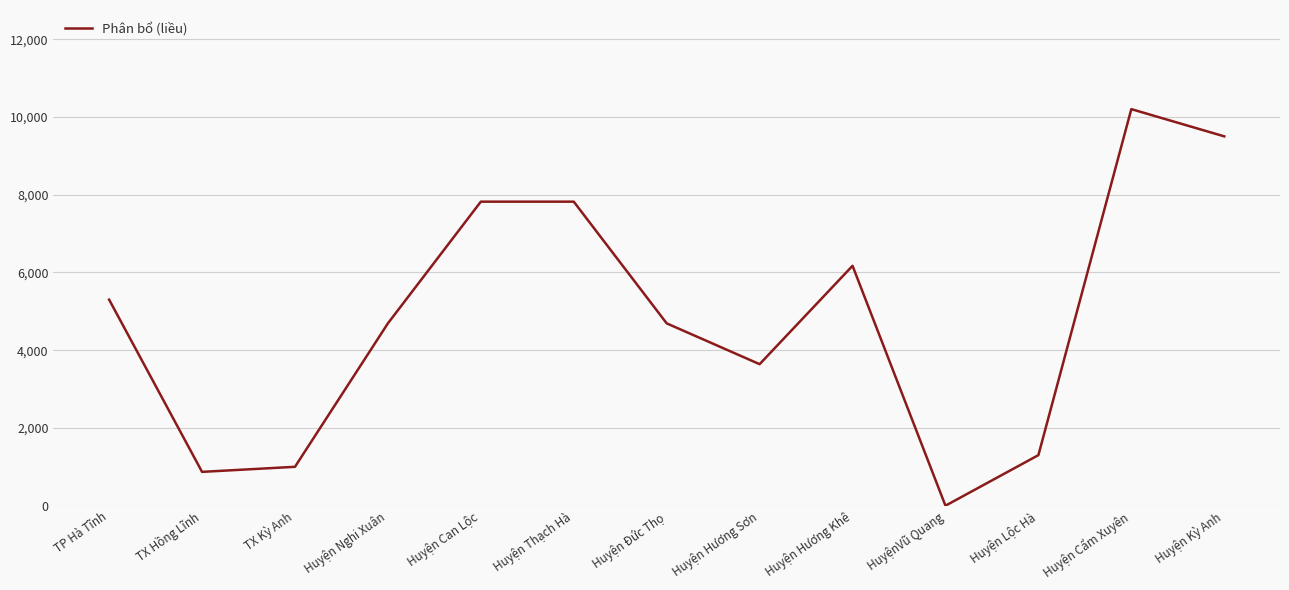

What is the average value?

4846